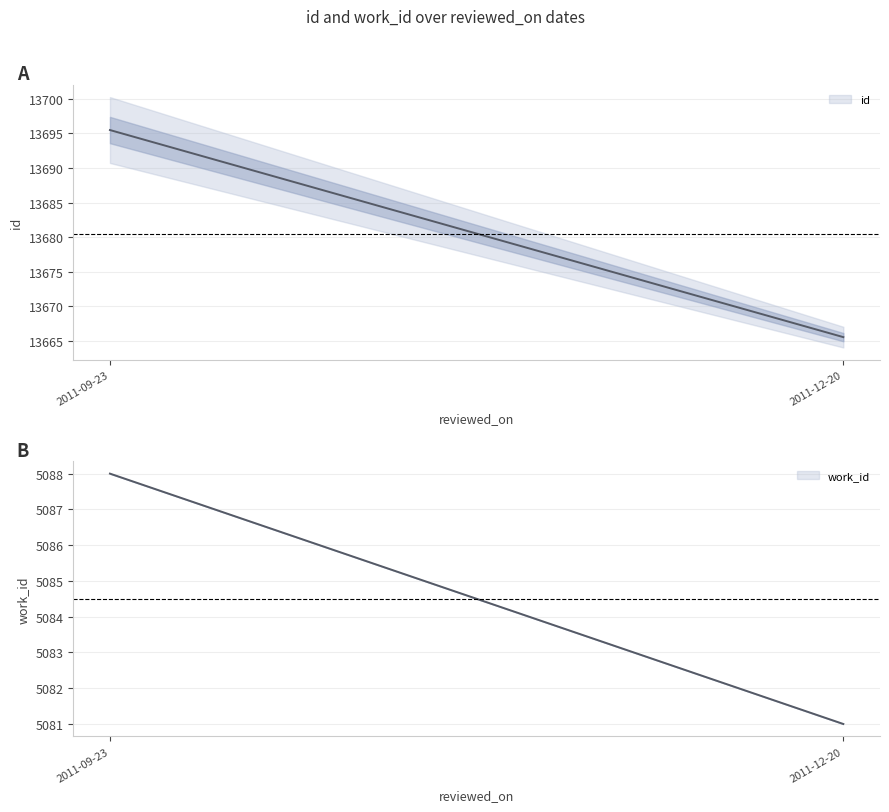

At which category does id reach its first local peak?

2011-09-23